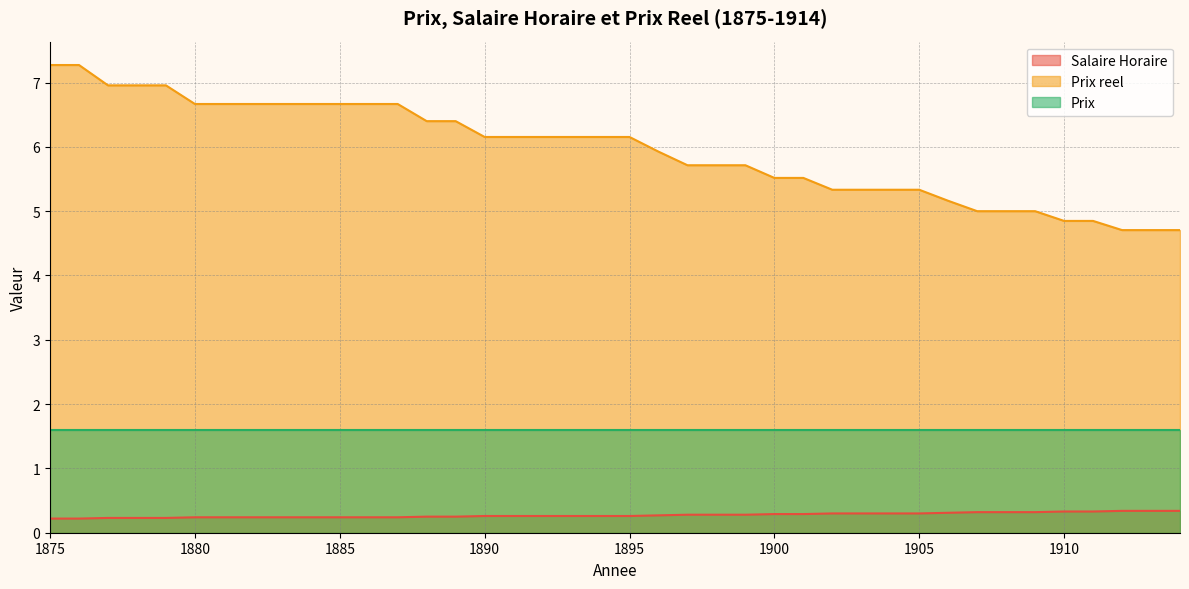

At how many categories does at least one series exceed 3?

40